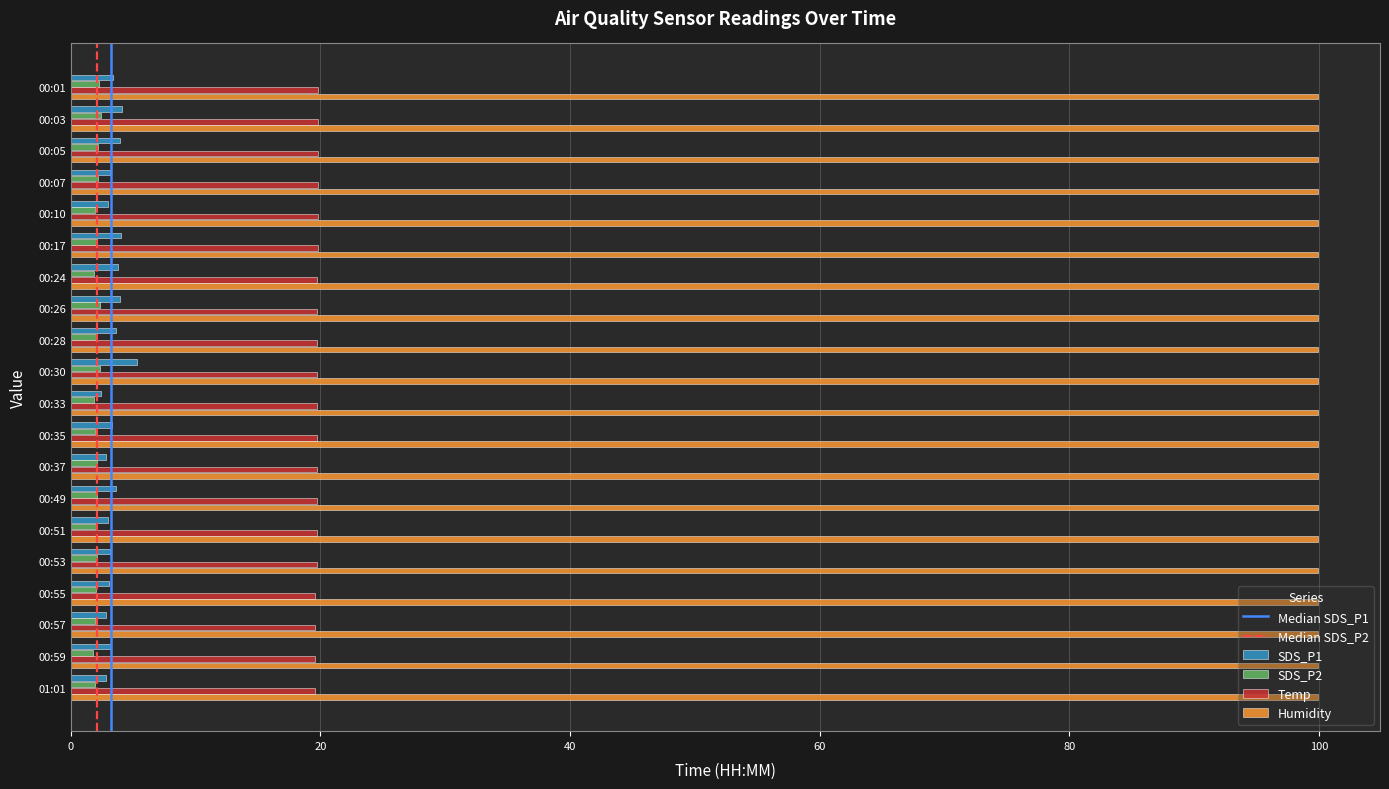

Which series has the largest total across all categories?

Humidity